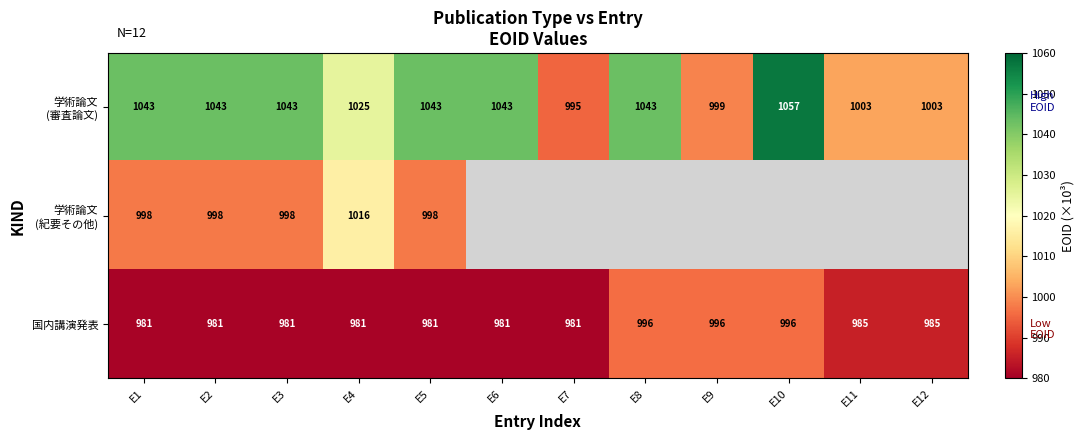

Where is 学術論文 (審査論文) nearest to the value 1026?

E4